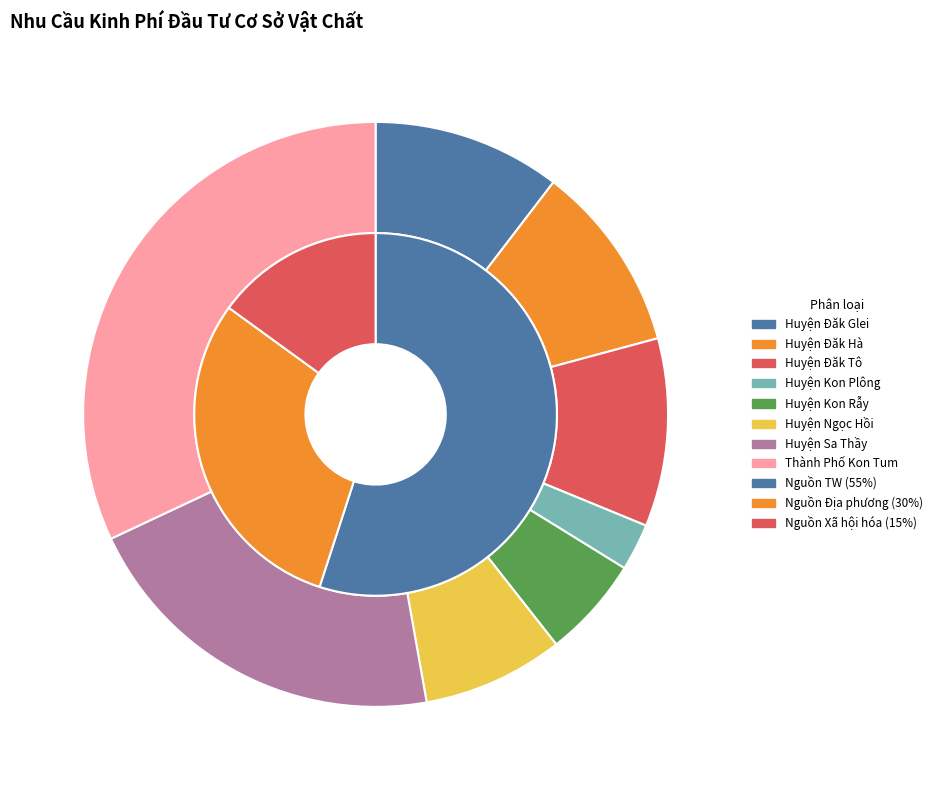

True or false: Huyện Kon Rẫy accounts for 6% of the total.

True